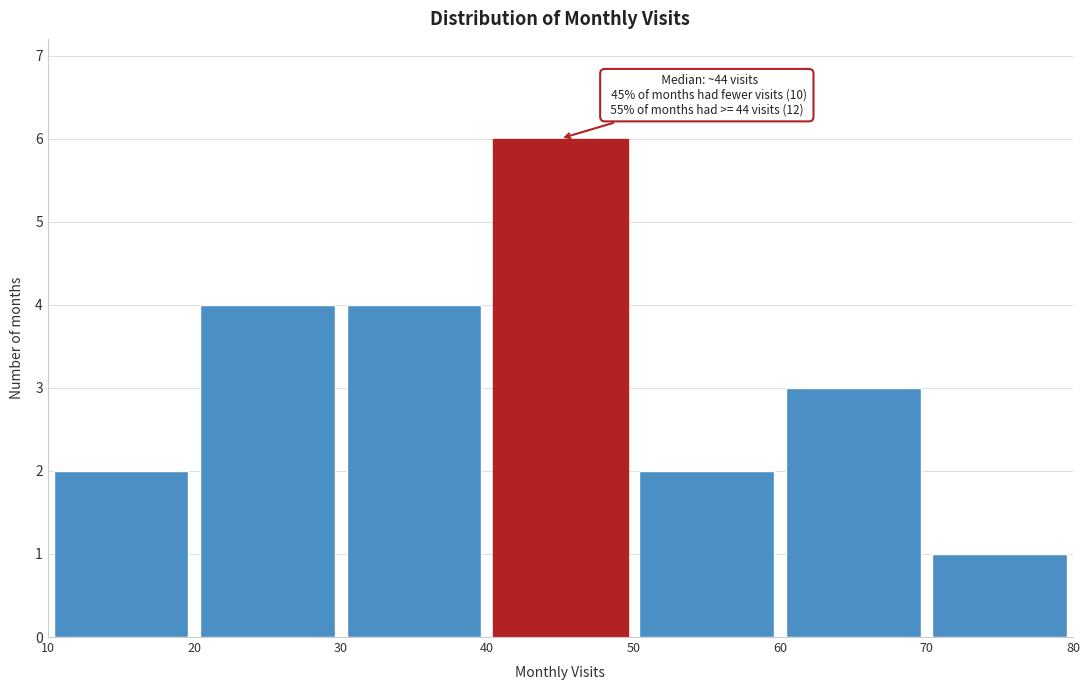

Over which range of the x-axis is the bar tallest?

40 to 50